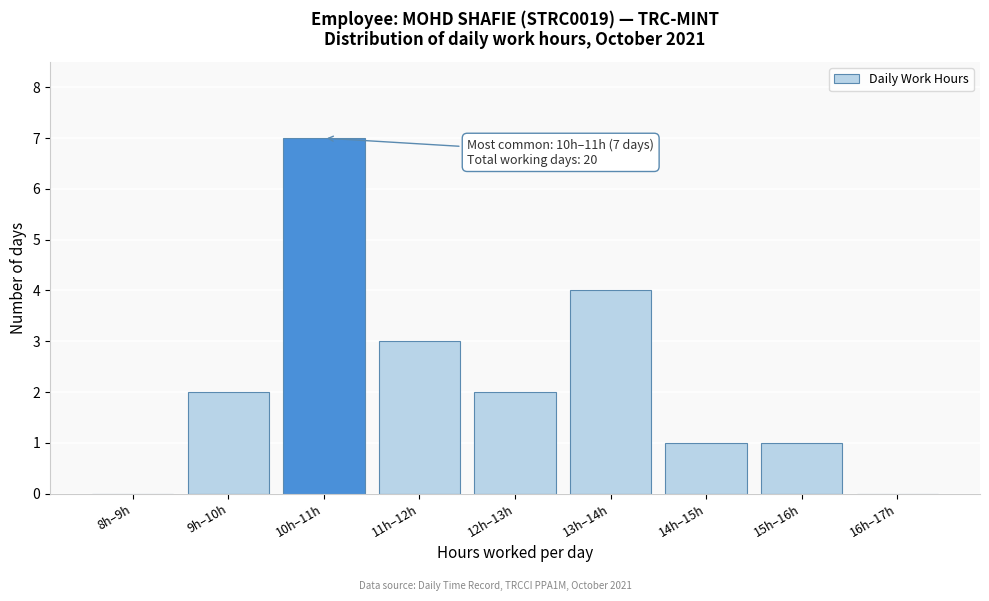

Reading left to right, transcribe all the data shown in this chart.

8h–9h=0	9h–10h=2	10h–11h=7	11h–12h=3	12h–13h=2	13h–14h=4	14h–15h=1	15h–16h=1	16h–17h=0